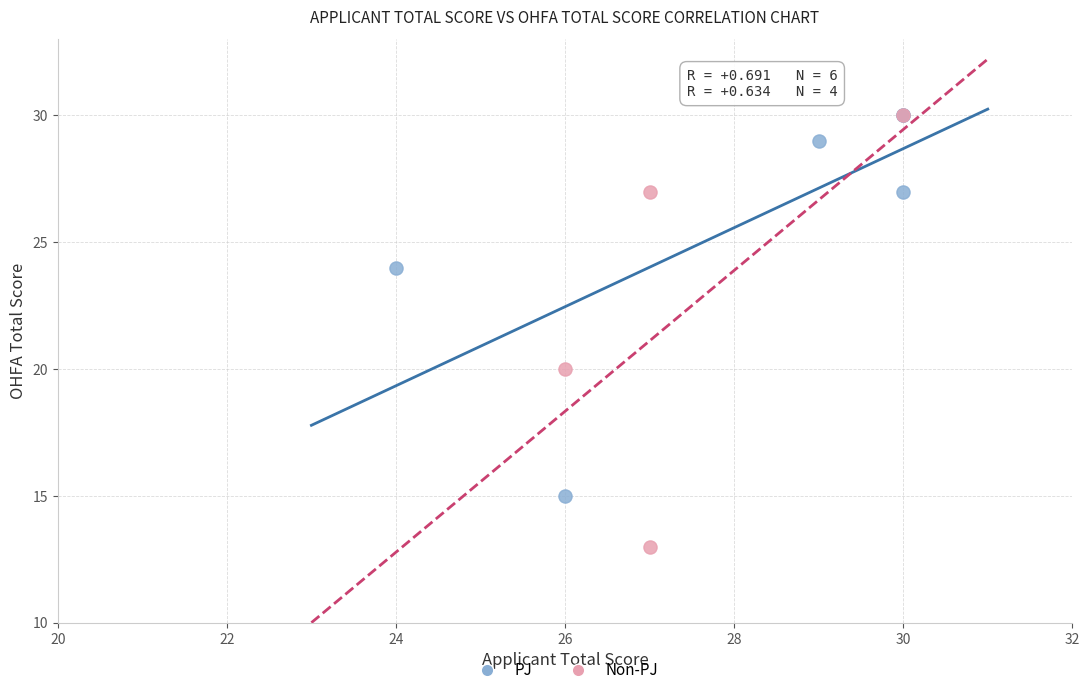

Which series reaches the minimum Y coordinate?

Non-PJ